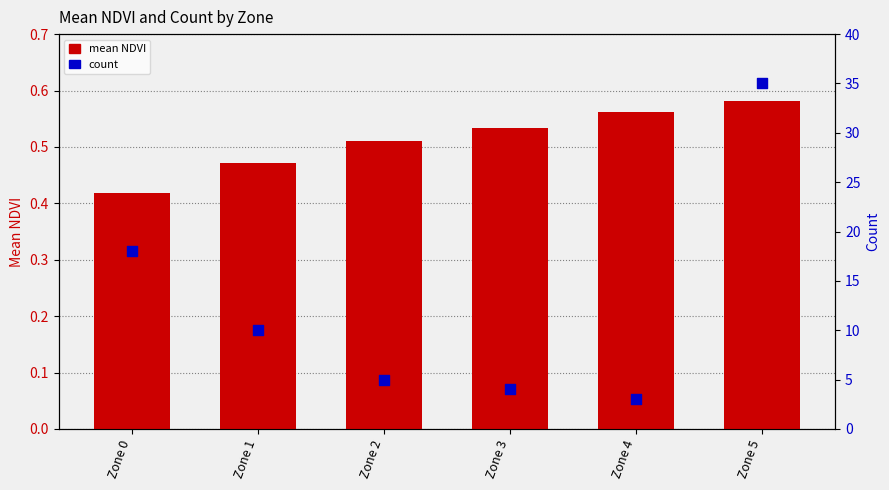

At how many categories does at least one series exceed 10?

2